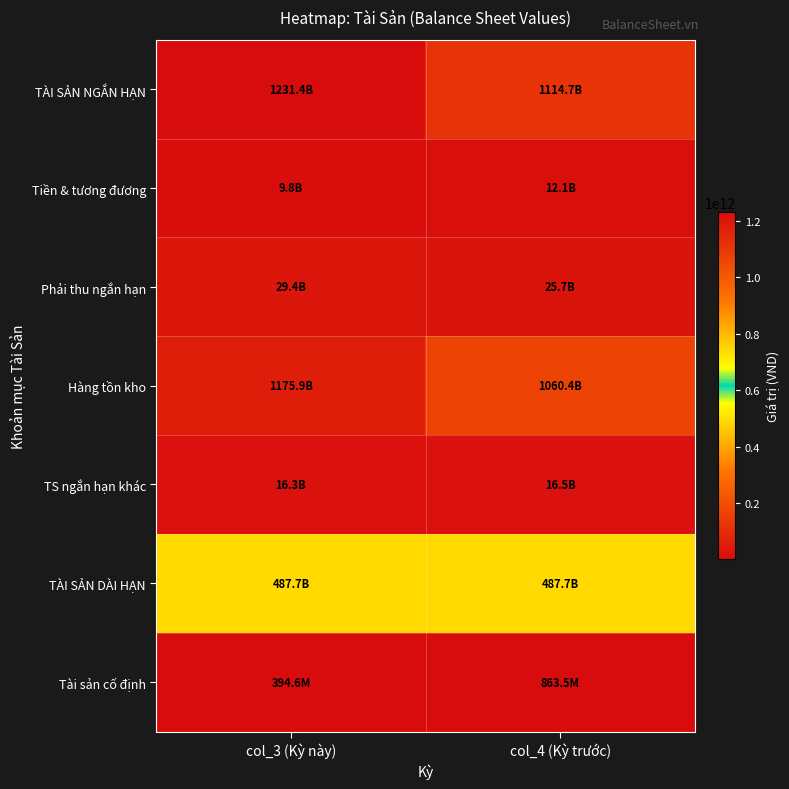

At col_3 (Kỳ này), list the series in order from smallest to largest.

Tài sản cố định, Tiền & tương đương, TS ngắn hạn khác, Phải thu ngắn hạn, TÀI SẢN DÀI HẠN, Hàng tồn kho, TÀI SẢN NGẮN HẠN